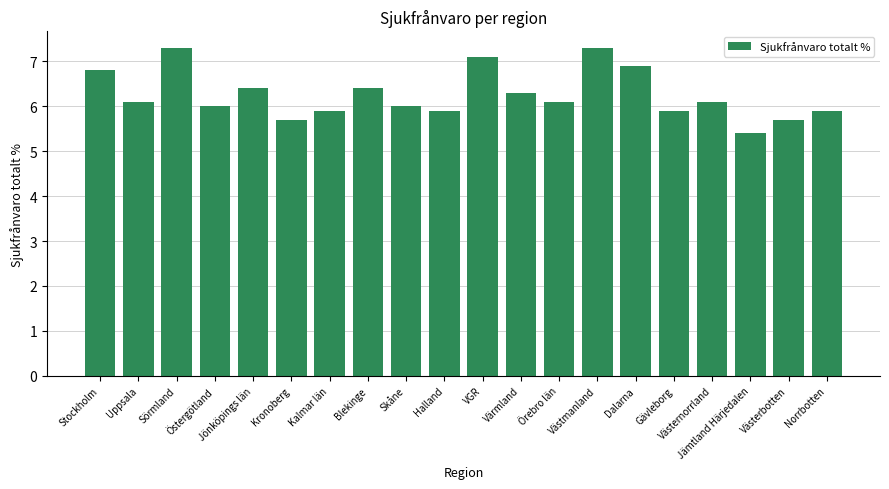

Reading right to left, what are all the values shown in this chart?

5.9	5.7	5.4	6.1	5.9	6.9	7.3	6.1	6.3	7.1	5.9	6.0	6.4	5.9	5.7	6.4	6.0	7.3	6.1	6.8